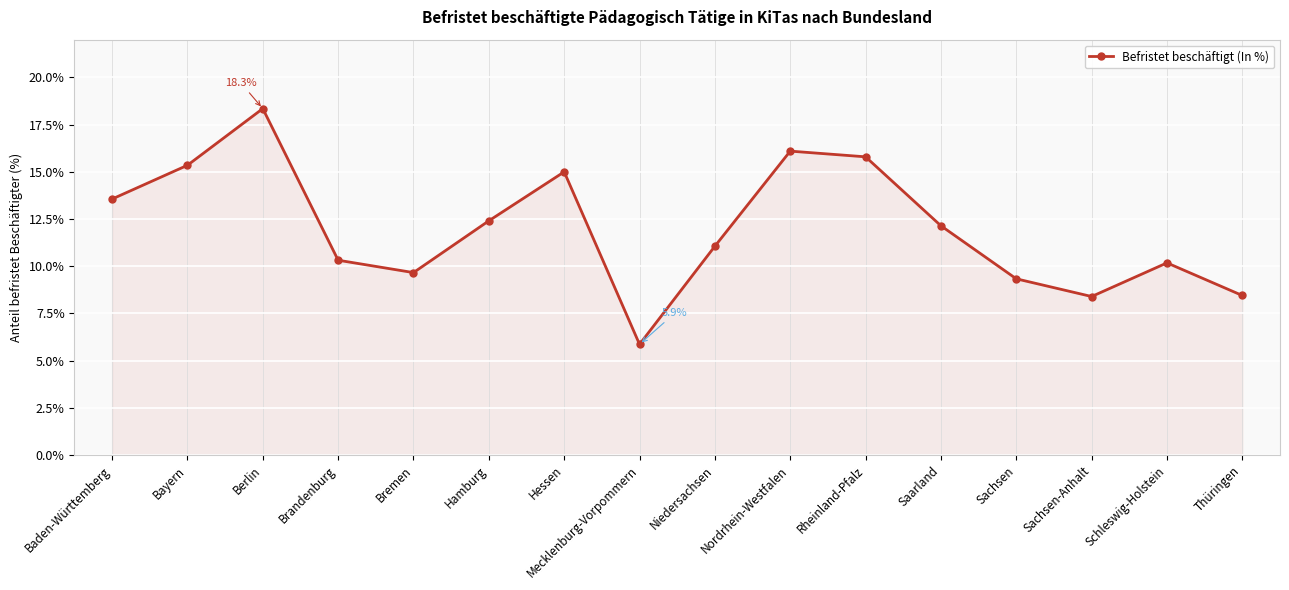

Reading left to right, extract all data points from this chart.

Baden-Württemberg=13.6	Bayern=15.3	Berlin=18.3	Brandenburg=10.3	Bremen=9.7	Hamburg=12.4	Hessen=15.0	Mecklenburg-Vorpommern=5.9	Niedersachsen=11.1	Nordrhein-Westfalen=16.1	Rheinland-Pfalz=15.8	Saarland=12.1	Sachsen=9.3	Sachsen-Anhalt=8.4	Schleswig-Holstein=10.2	Thüringen=8.4